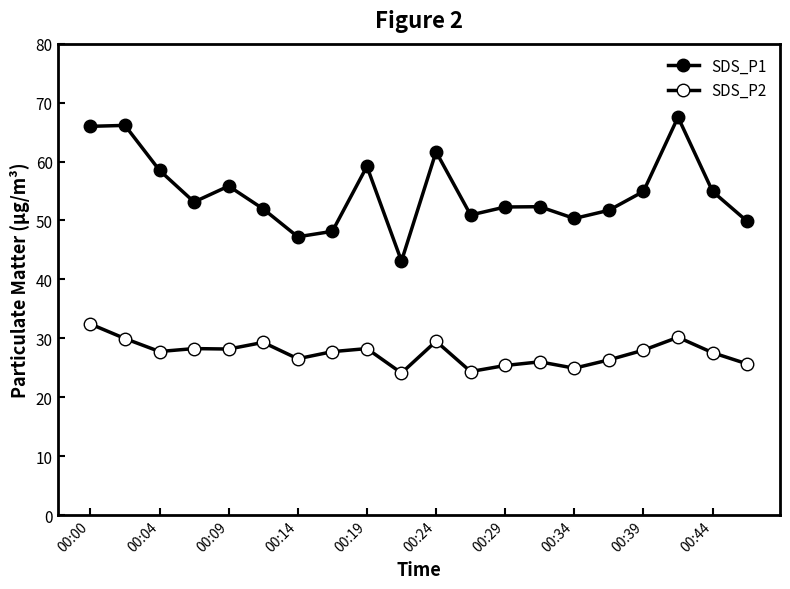

Is this an area chart (filled region under the line)?

No